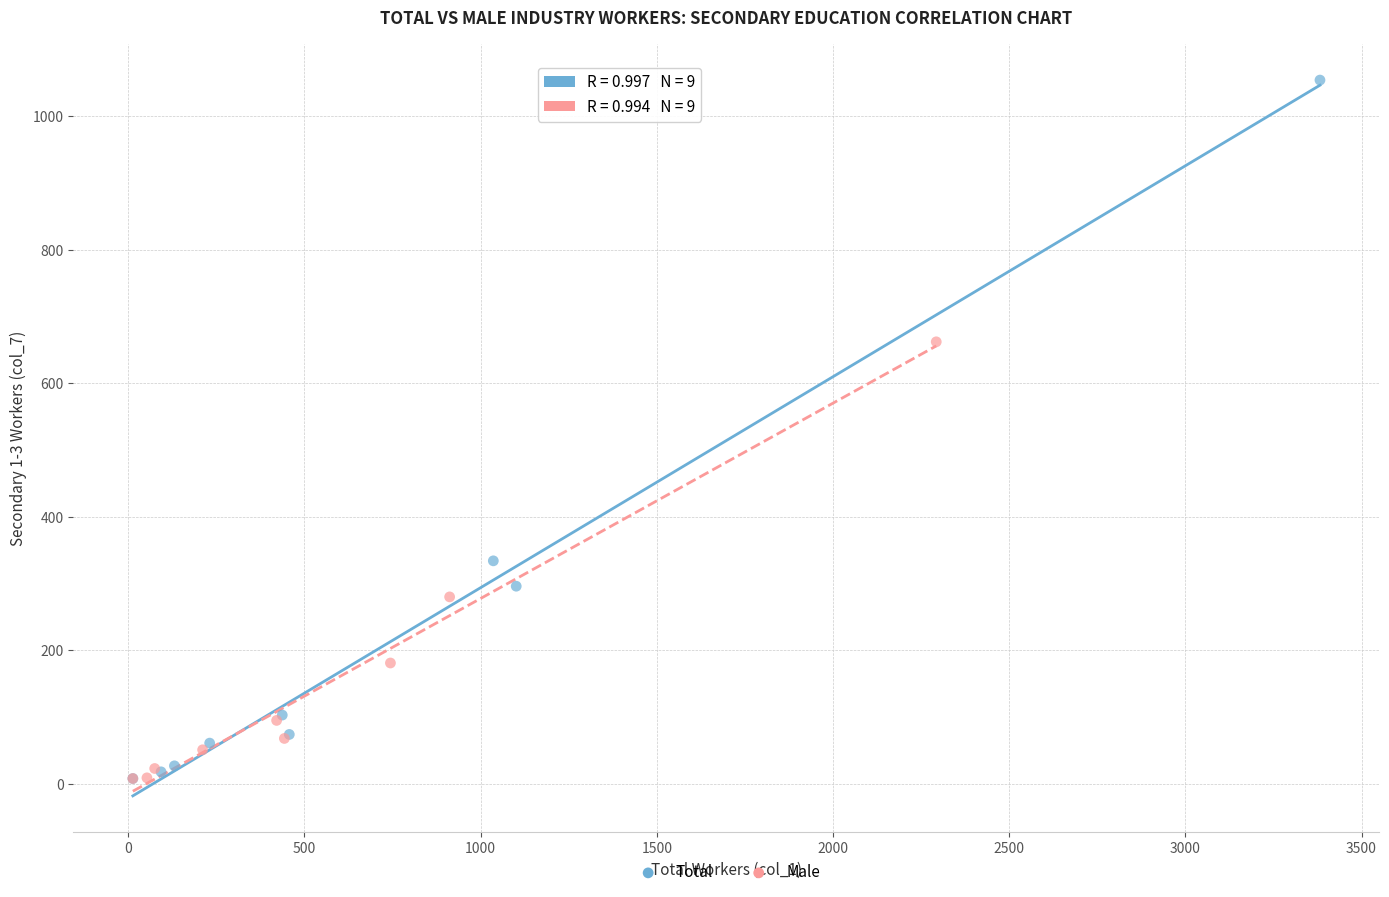

What are all the series names shown in the legend?

Total, Male